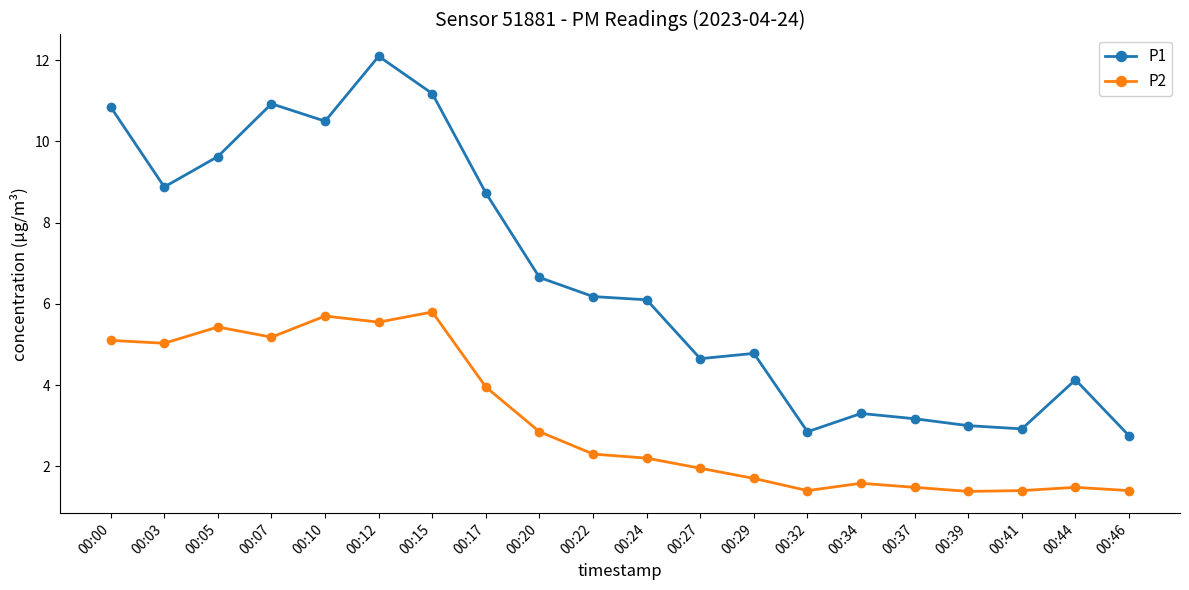

Where does the P2 series first go above 2?

00:00